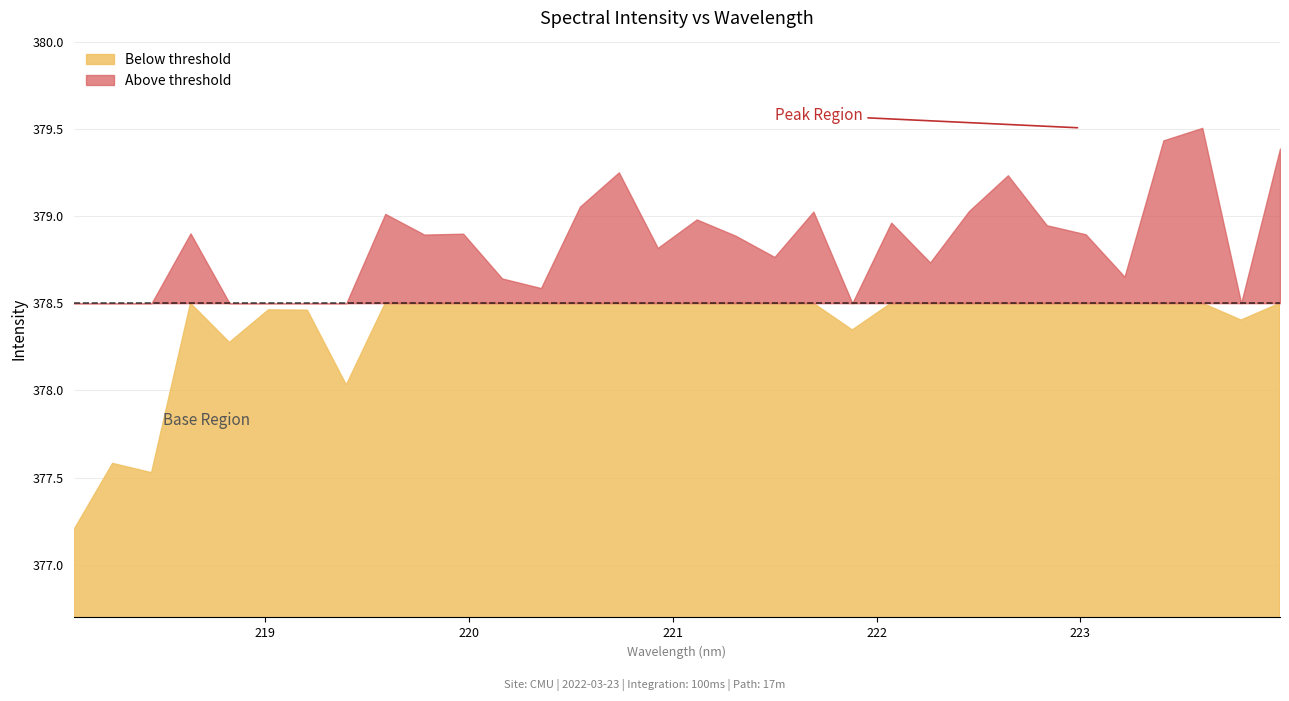

What is the difference between the values at 222.6447 and 223.0264?

0.3